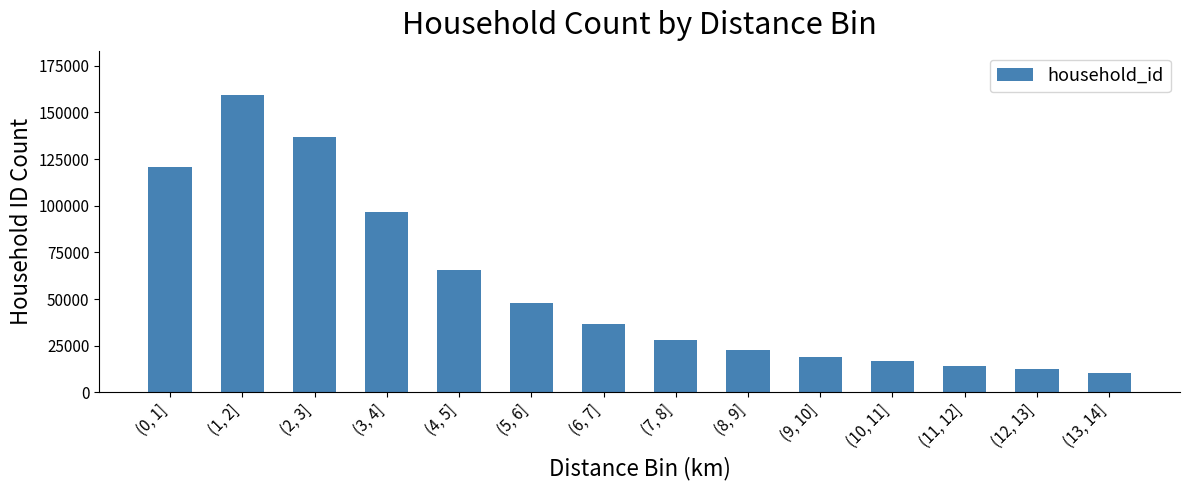

Reading left to right, extract all data points from this chart.

120685	159167	137016	96517	65294	47613	36788	28250	22571	19094	16750	14254	12260	10419